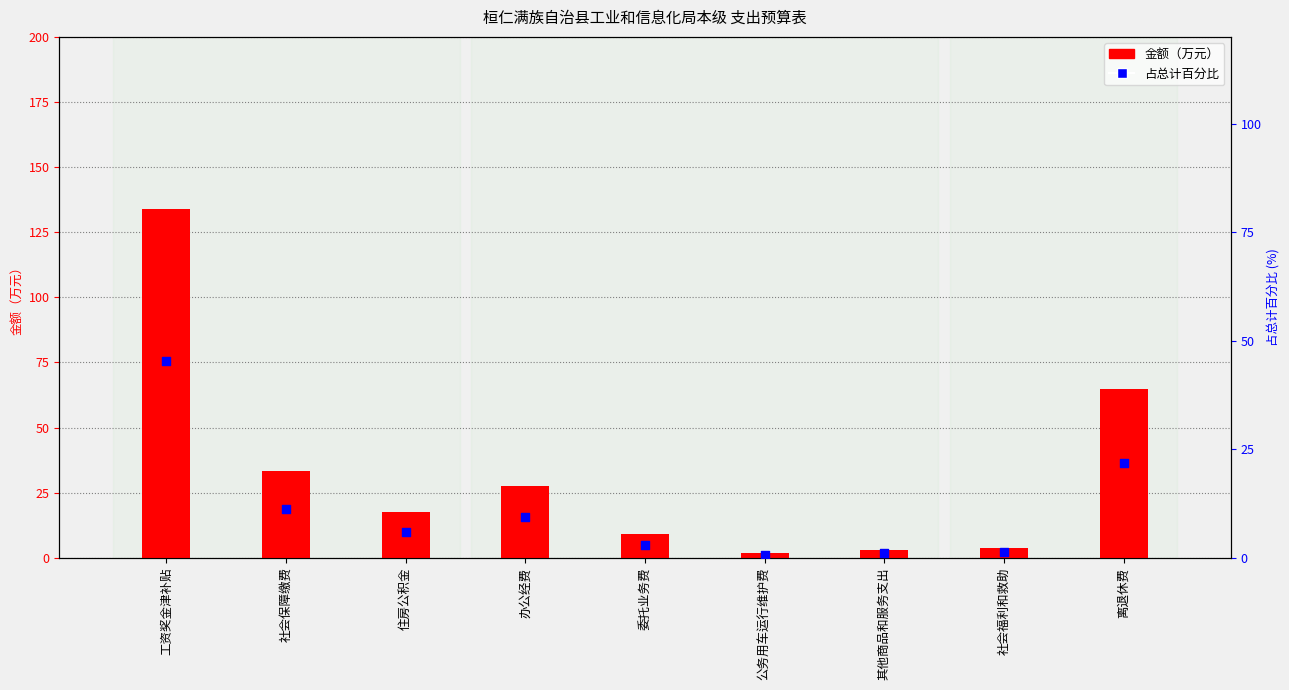

At how many categories does at least one series exceed 62?

2